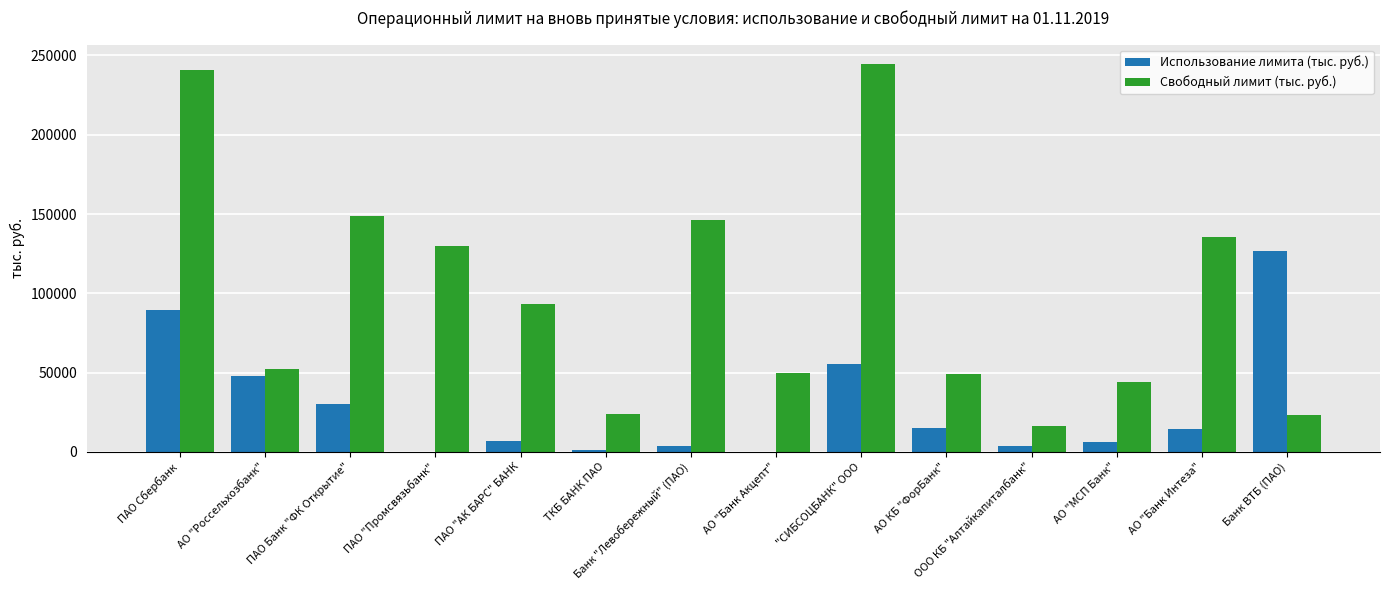

Are the bars grouped side by side (vs. stacked)?

Yes